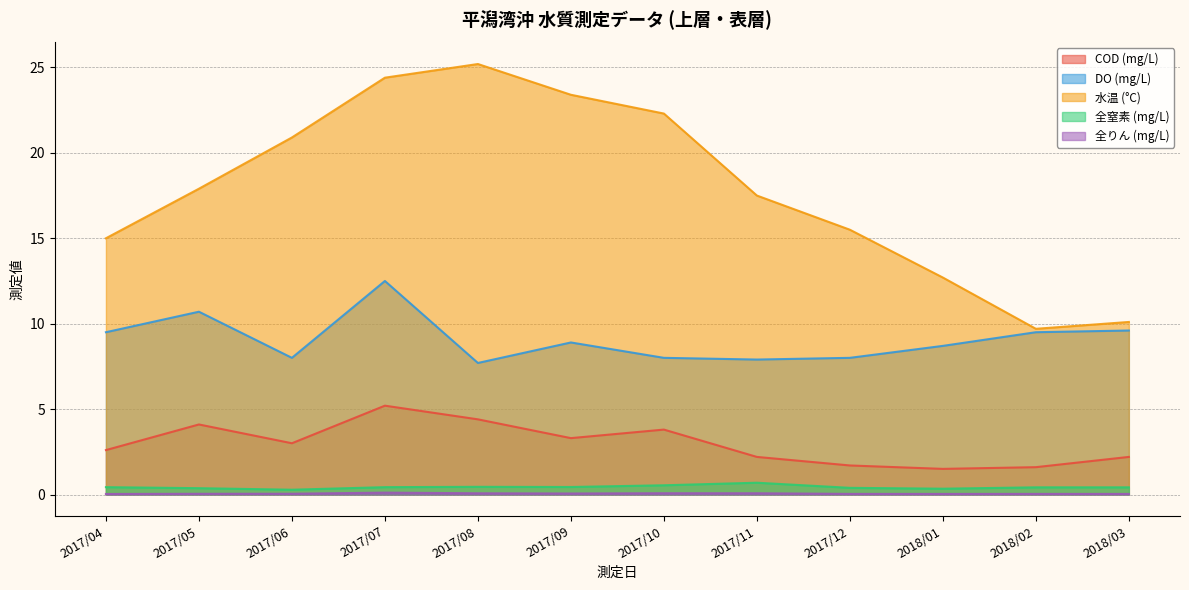

True or false: DO (mg/L) has a value of 8.0 at 2017/06.

True